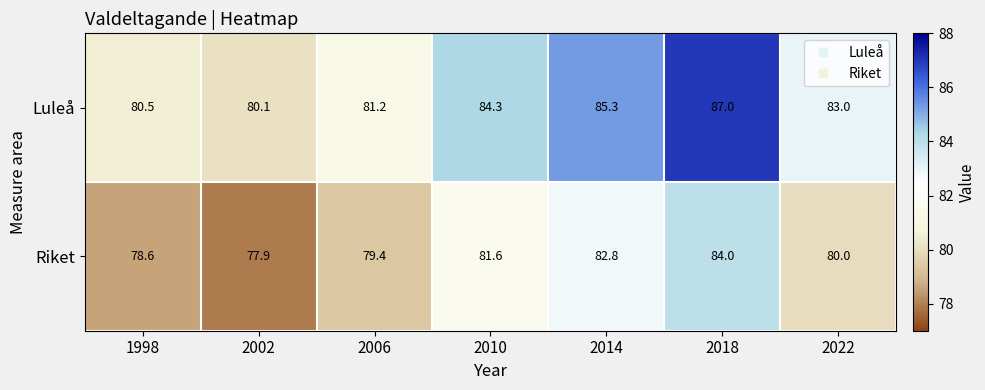

The Riket series shows 84.0 at 2018. True or false?

True